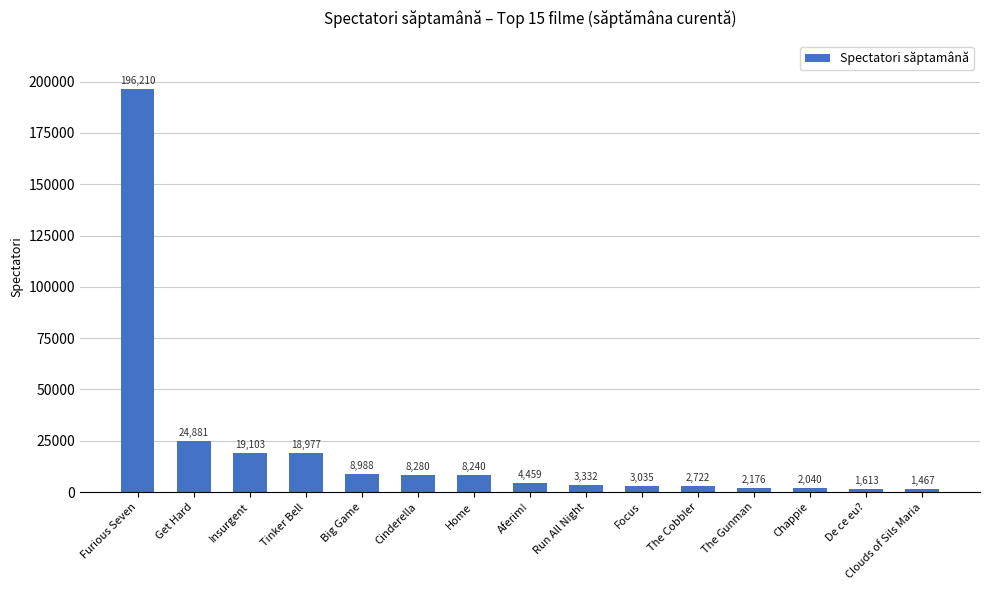

What position from the left is Insurgent?

3